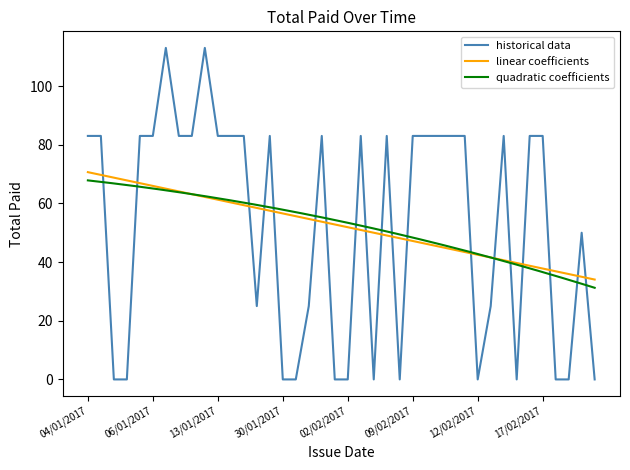

True or false: historical data has a value of 60 at 02/02/2017.

False